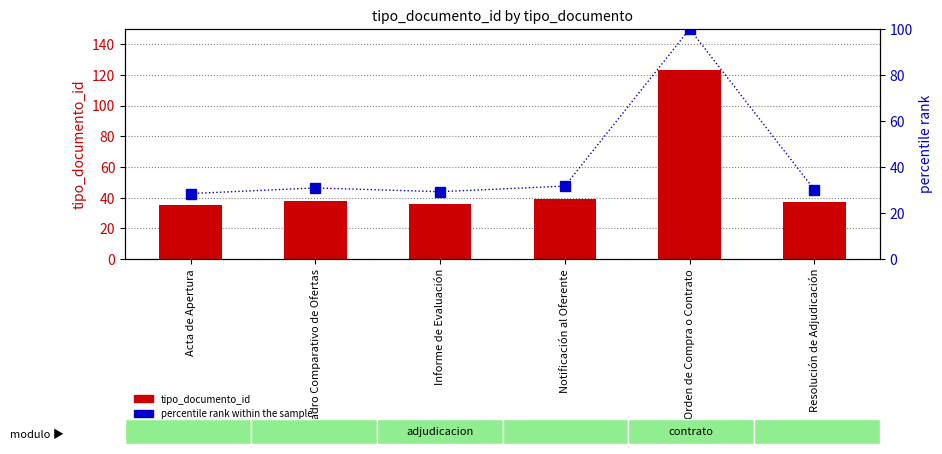

Which series changed the most between Informe de Evaluación and Notificación al Oferente?

tipo_documento_id